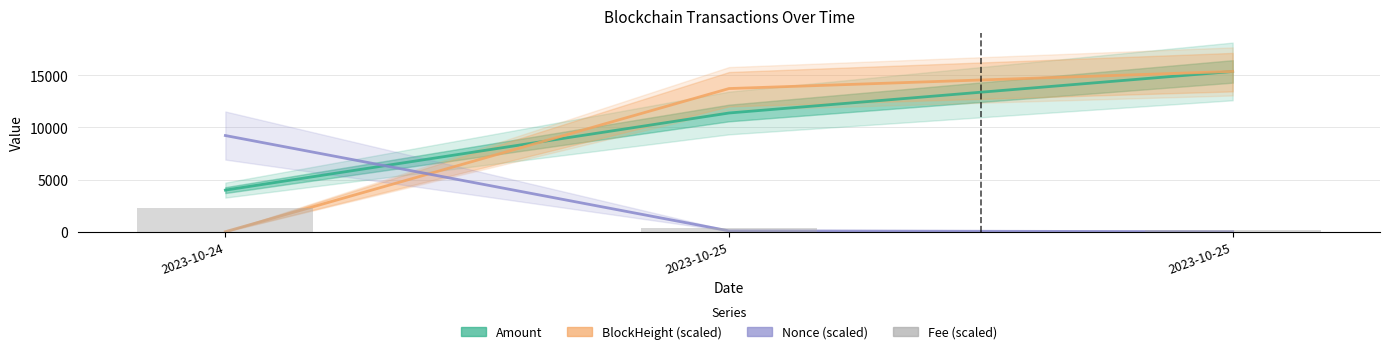

The Amount series shows 1367.1 at 2023-10-24. True or false?

False